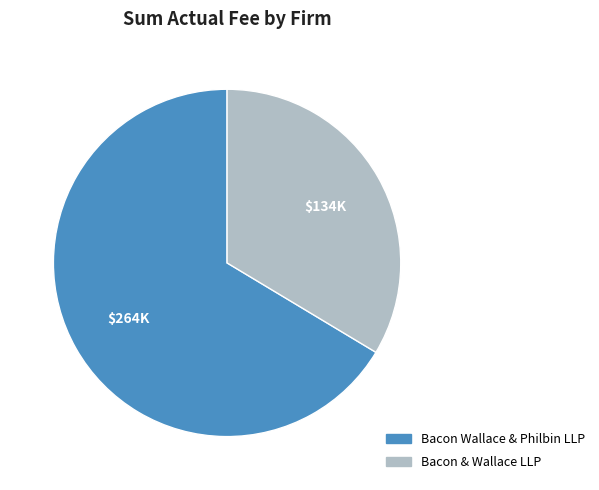

Count the number of slices in the pie.

2